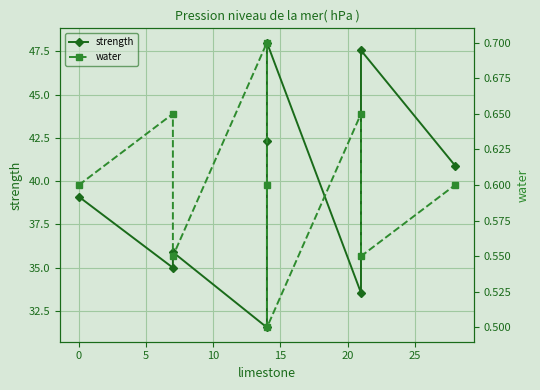

True or false: water and strength cross at least once.

False